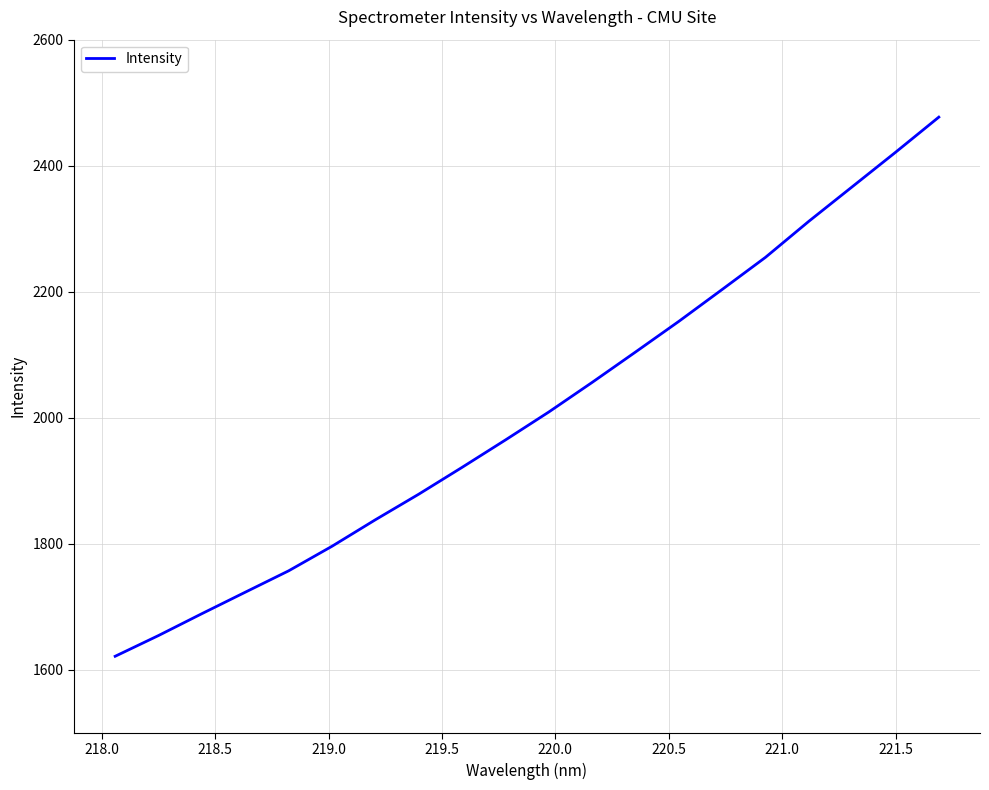

What is the greatest value displayed?

2477.1